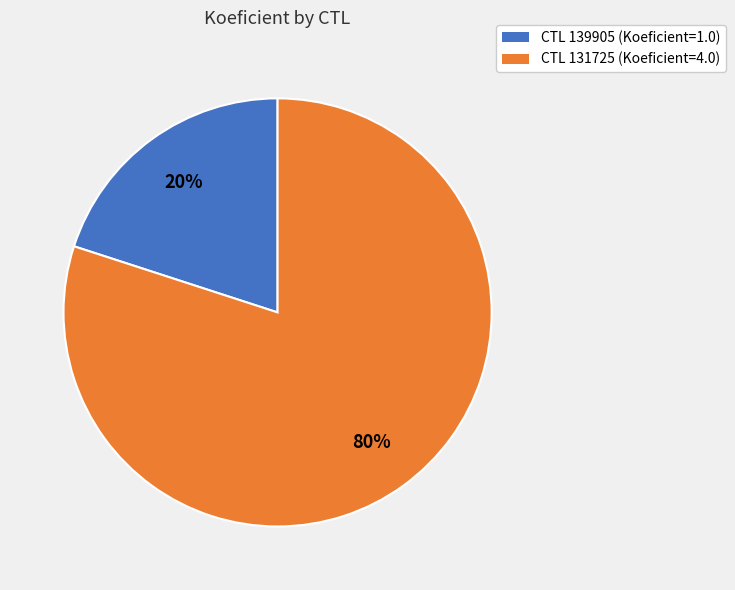

To the nearest percent, what is the combined percentage of CTL 131725 (Koeficient=4.0) and CTL 139905 (Koeficient=1.0)?

100%